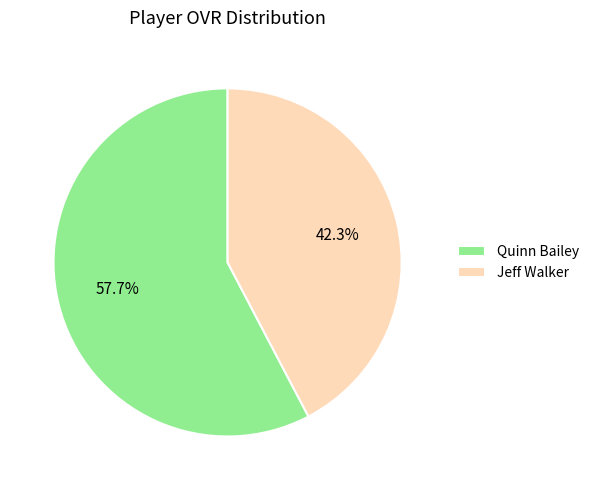

To the nearest percent, what portion does Quinn Bailey represent?

58%